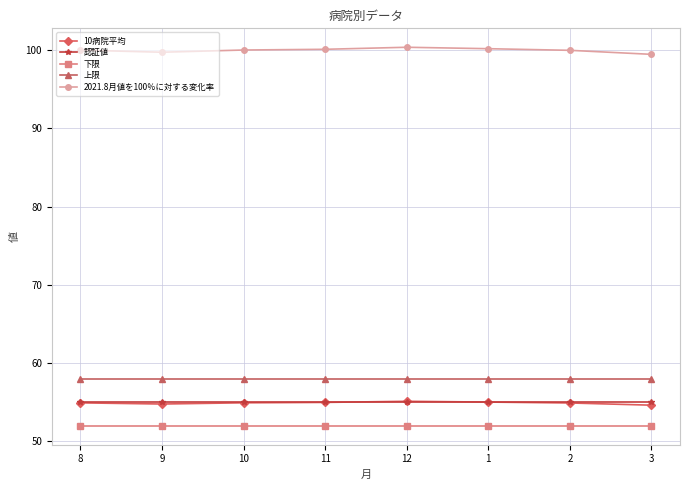

How many series are shown in this chart?

5